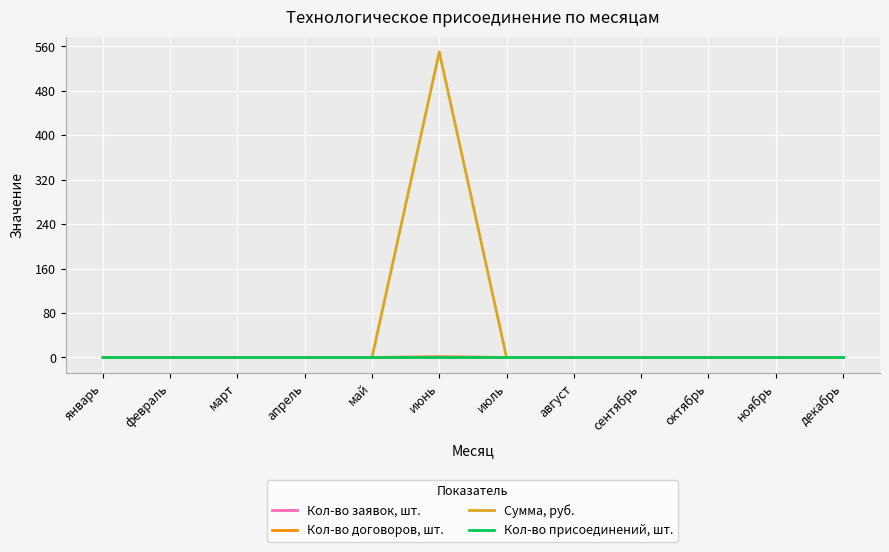

Which label corresponds to the smallest value in the chart?

январь